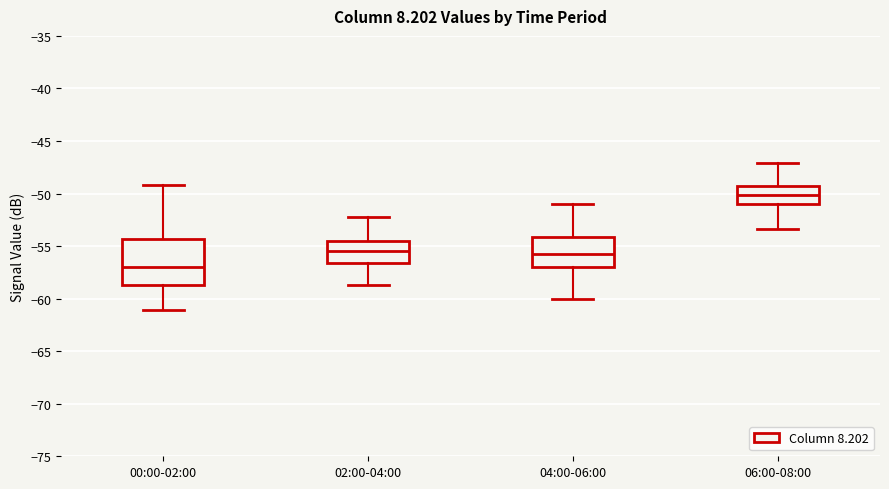

Where does the upper whisker of the box for 00:00-02:00 end on the y-axis? The values are not printed on the chart, so give them approximately, as read against the axis.

-49.0